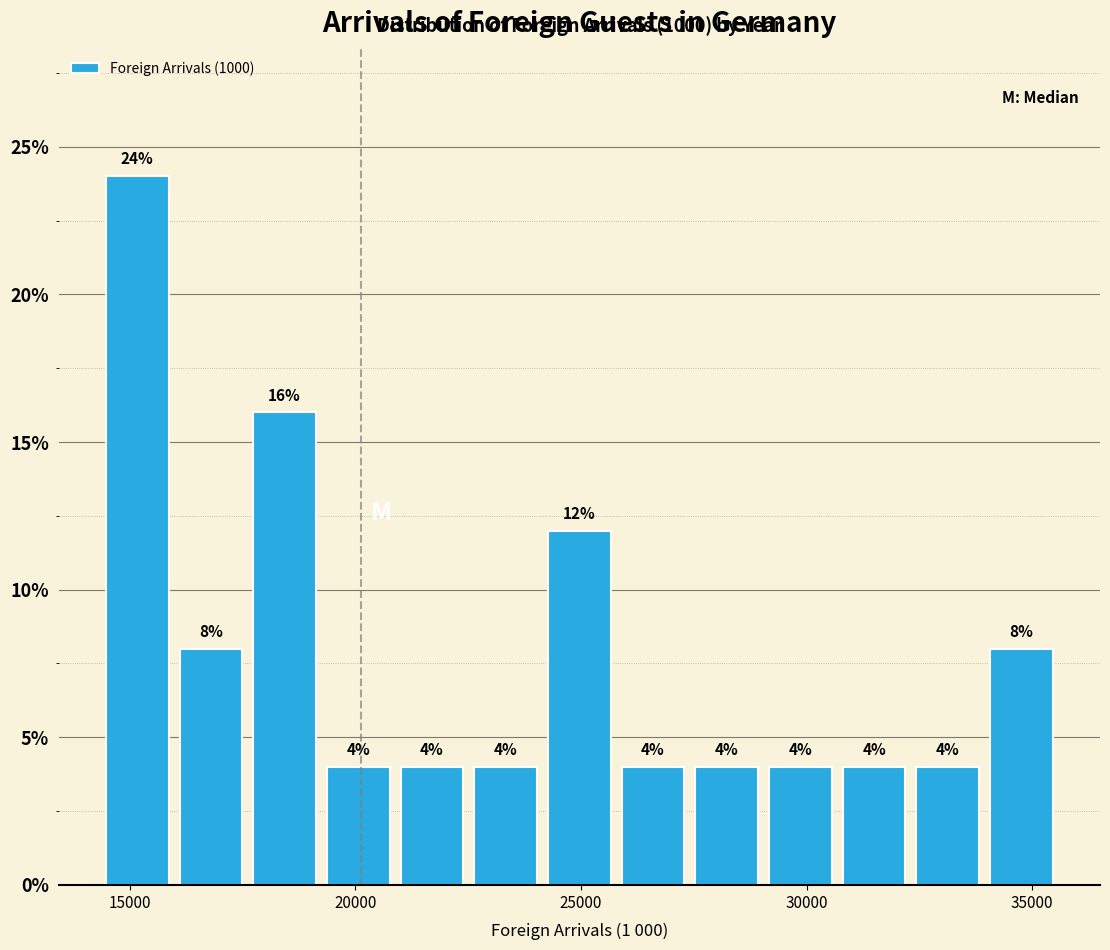

Around what value on the x-axis is the tallest bar? Give the approximate position of its centre, as read against the axis.

15000